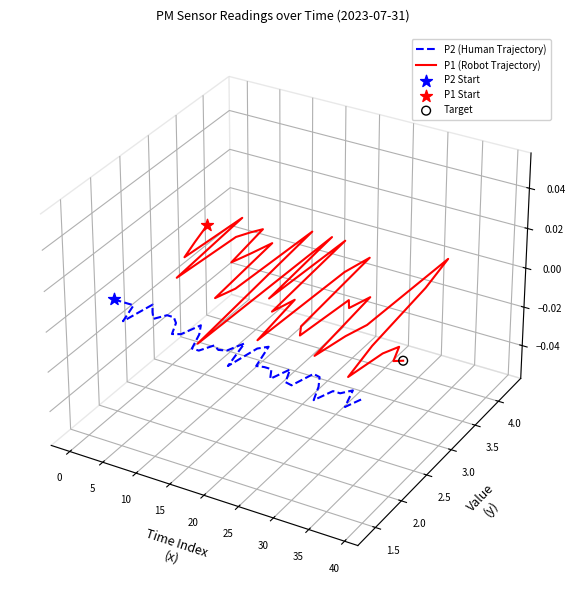

Is the value of P2 (Human Trajectory) at 25 greater than the value of P1 (Robot Trajectory) at 32?

No